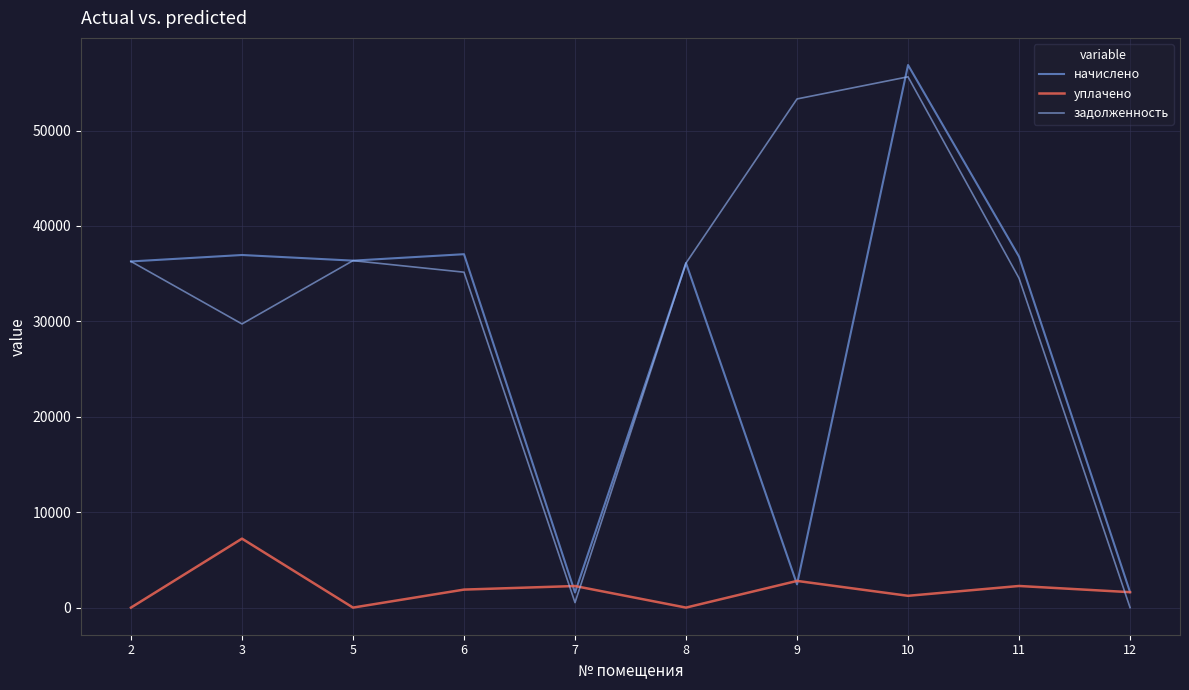

Where is задолженность nearest to the value 27817?

3